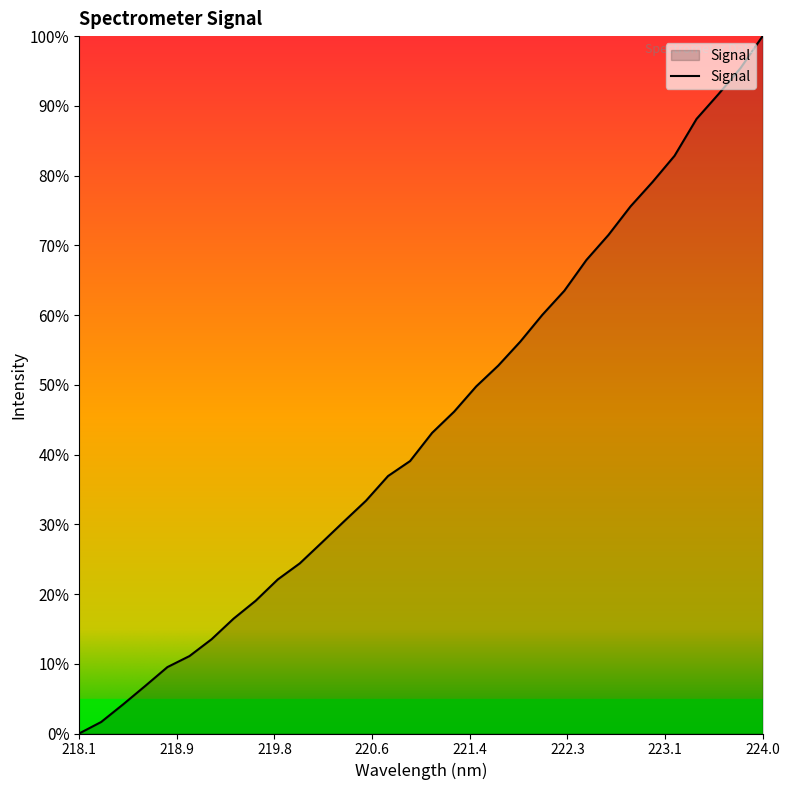

What is the difference between the maximum and minimum values?

100.0